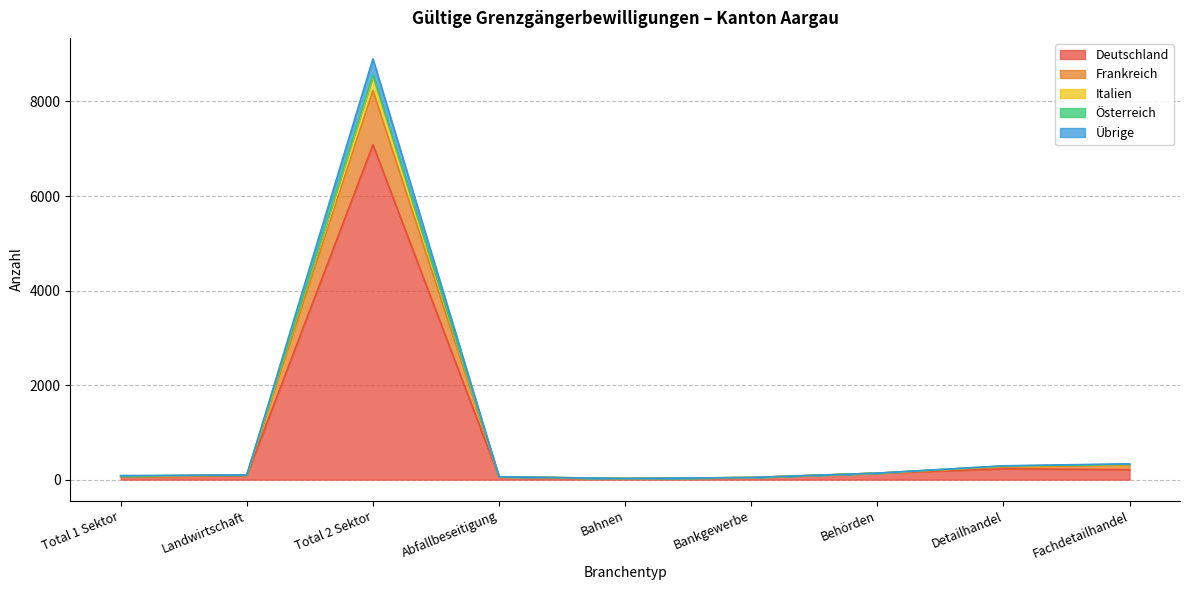

True or false: Italien and Deutschland intersect in this chart.

False